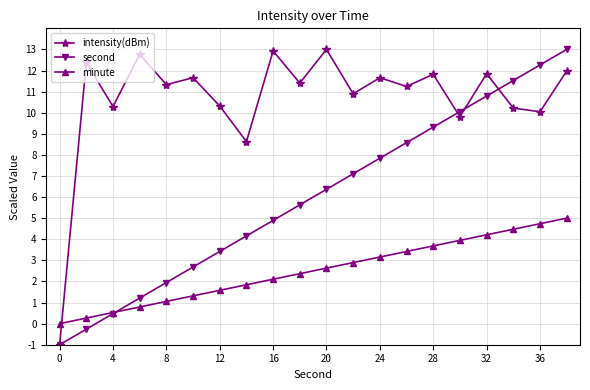

What is the difference between the second highest and minimum values in the second series?

13.3